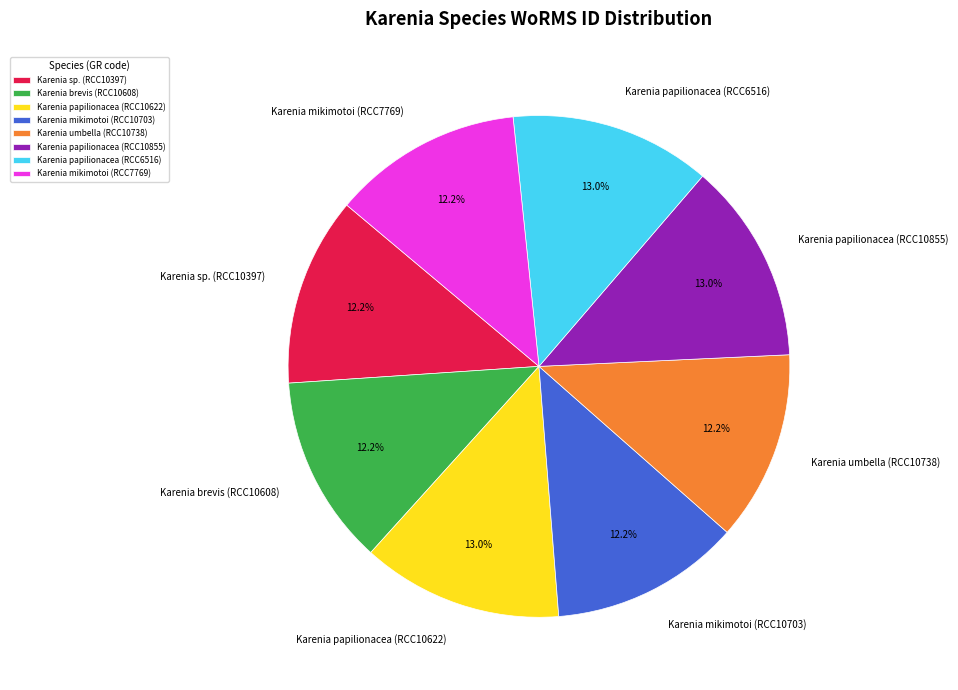

Count the number of slices in the pie.

8